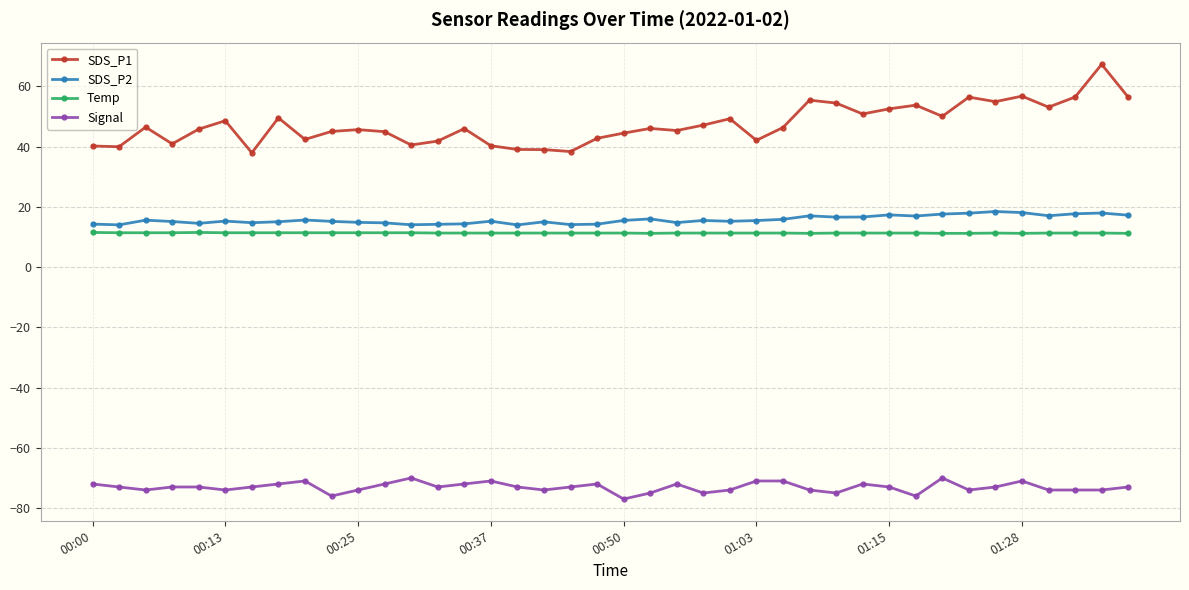

True or false: SDS_P1 and SDS_P2 intersect in this chart.

False